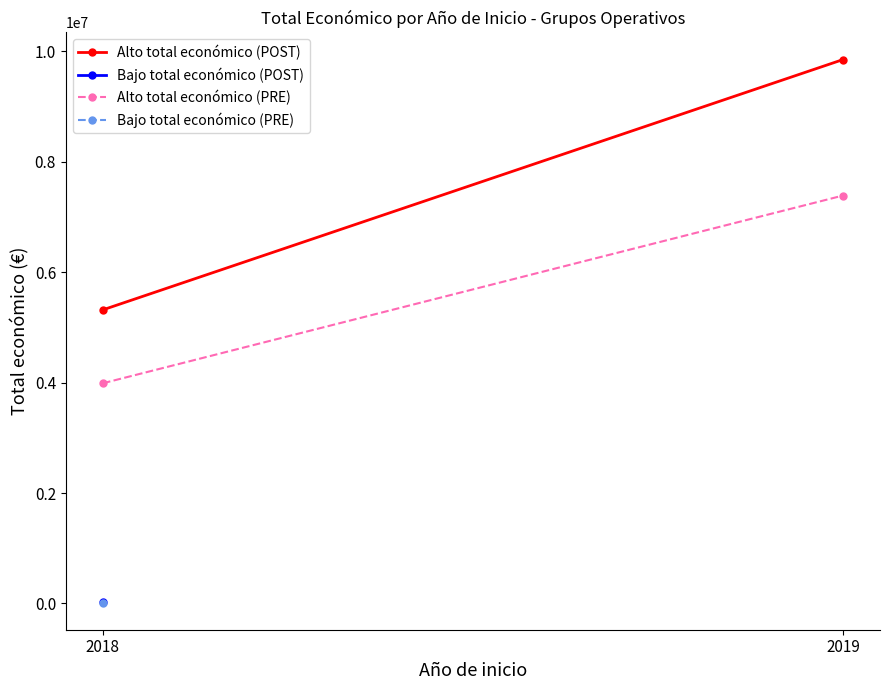

The Alto total económico (POST) series shows 9847932.0 at 2019. True or false?

True